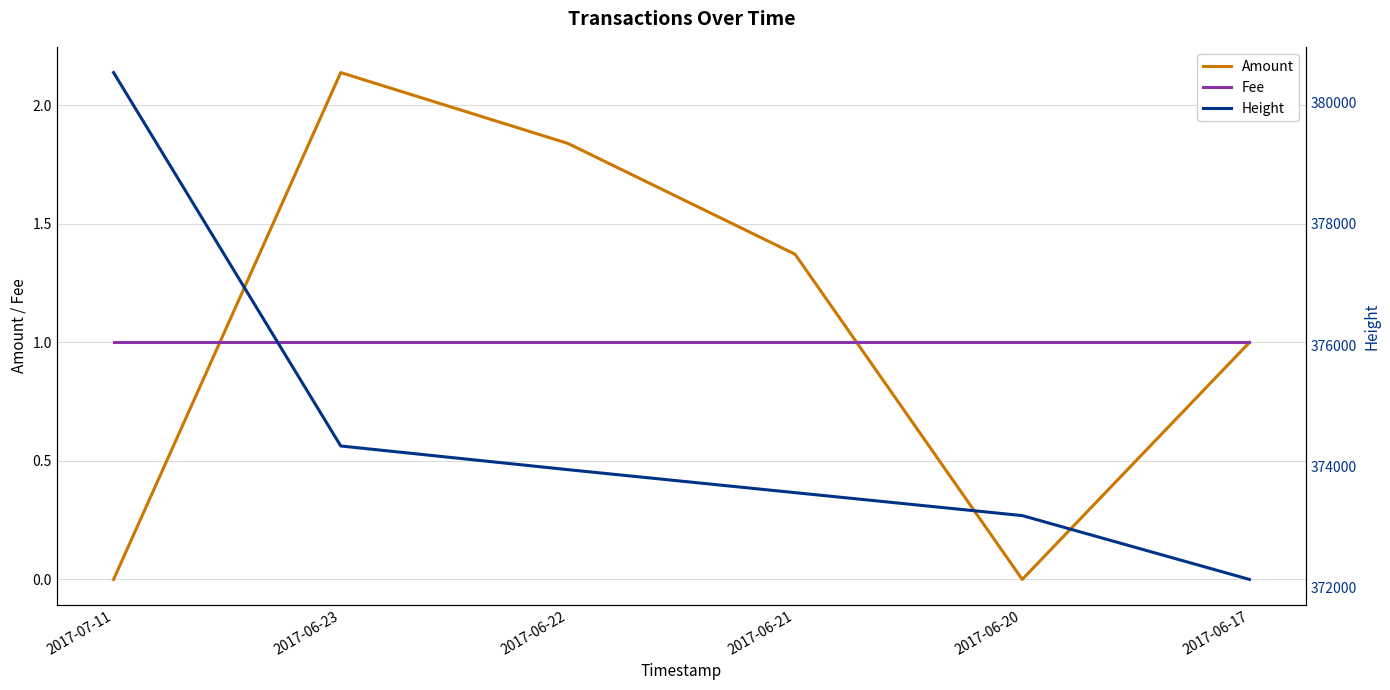

At which category does the chart reach its peak across all series?

2017-07-11